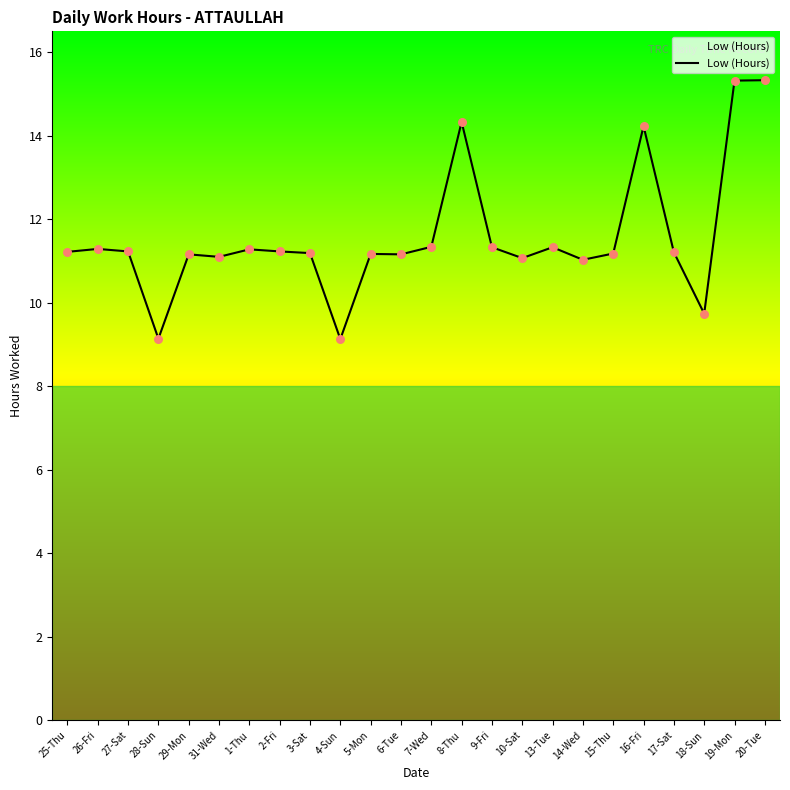

Approximately how many times larger is the value at 19-Mon compared to 28-Sun?

1.7